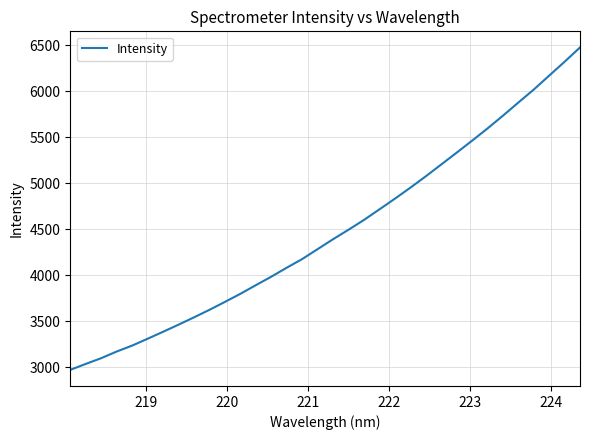

Does the chart have visible grid lines?

Yes